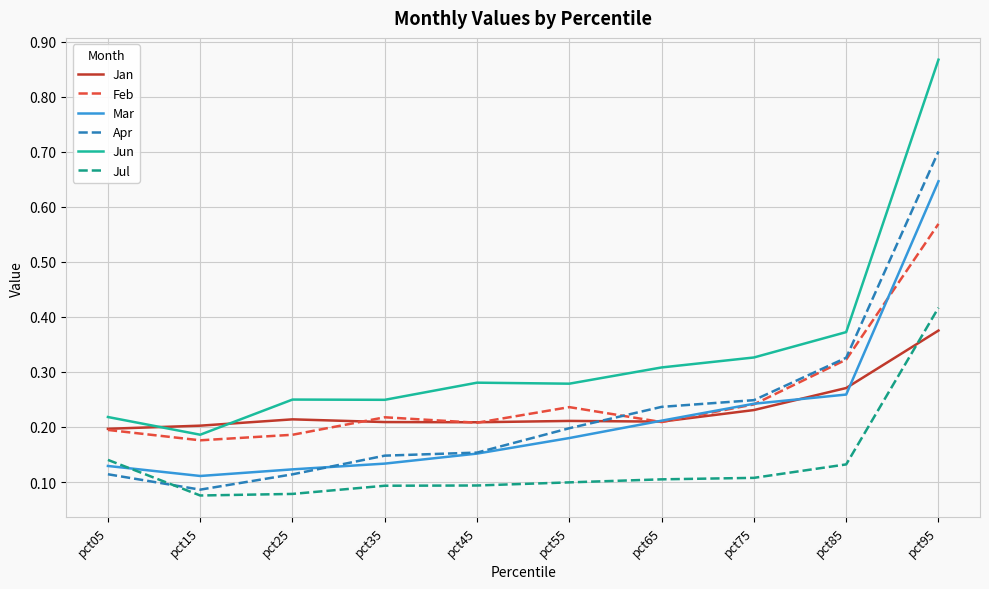

Which series has the widest spread of values?

Jun